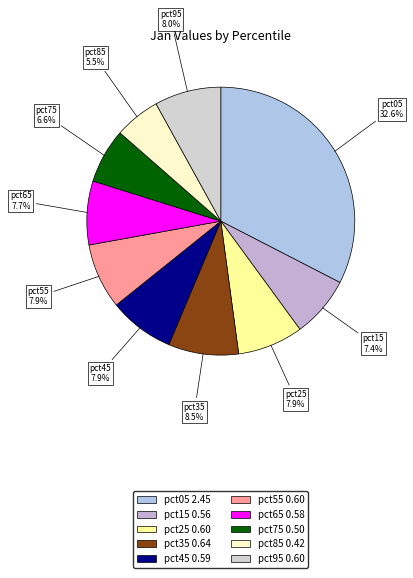

Do pct35 and pct45 together represent more than half of the pie?

No